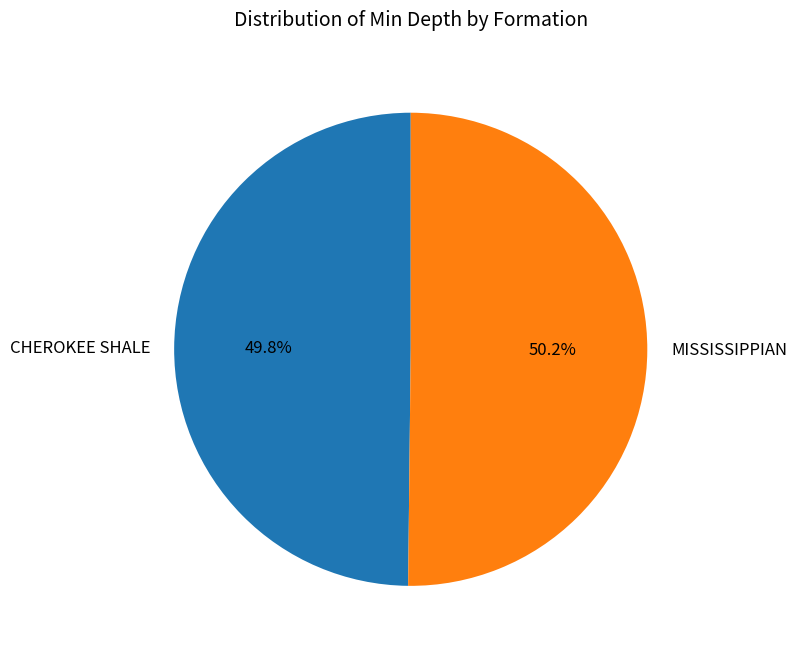

Is there a majority slice in this chart?

Yes